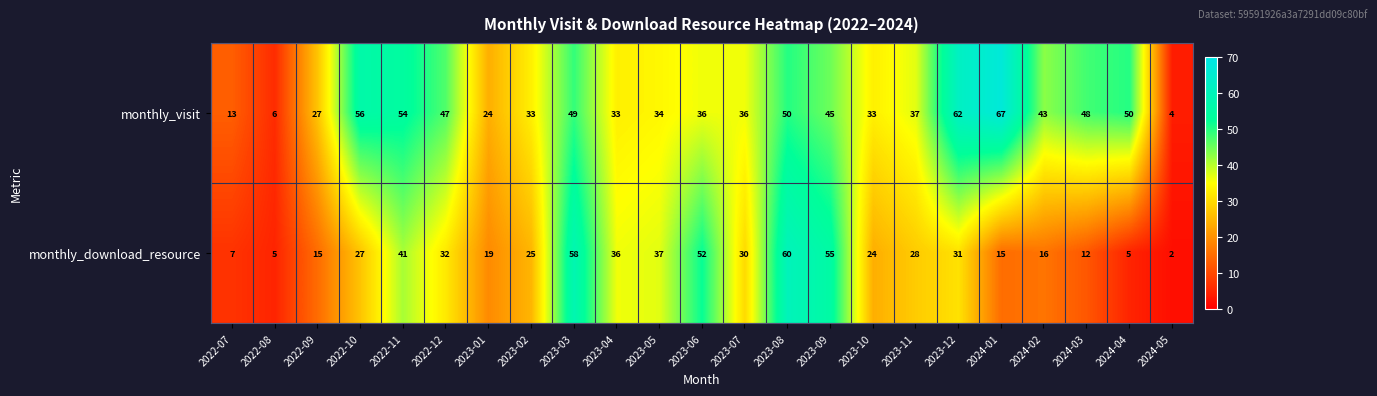

List the series in order of their overall mean, lowest first.

monthly_download_resource, monthly_visit